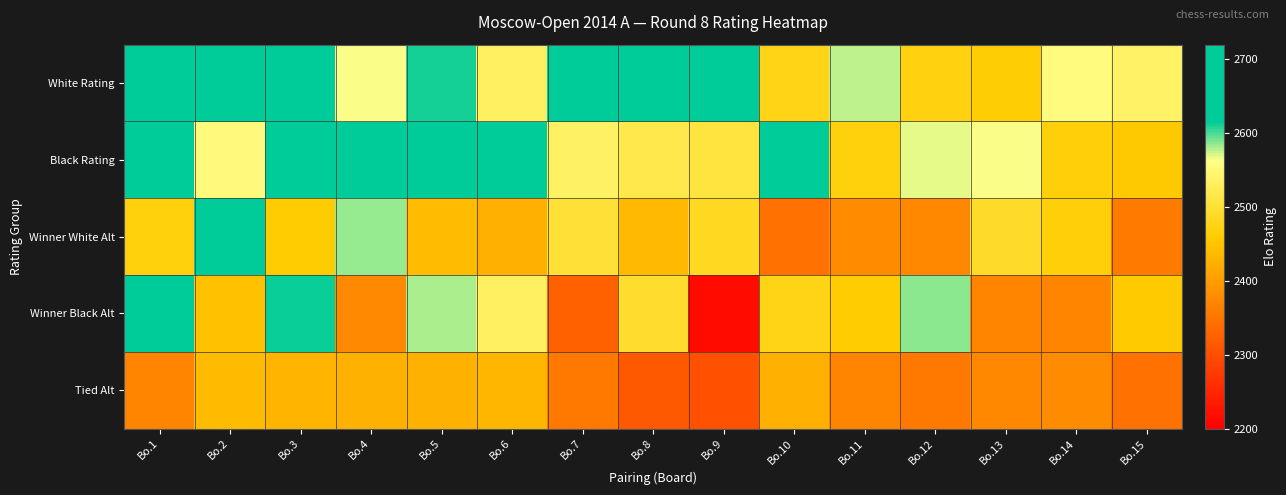

At how many categories does at least one series exceed 2702?

1